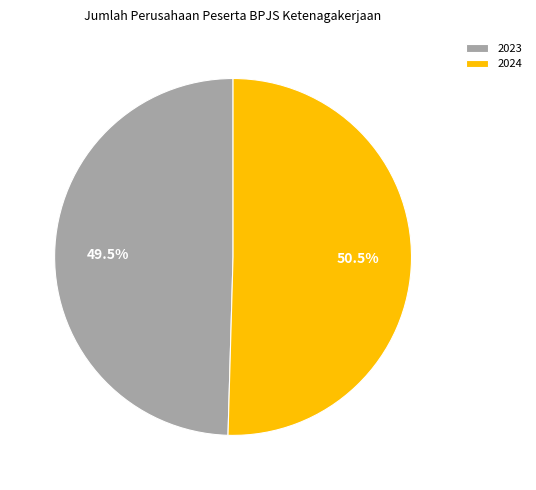

To the nearest percent, what is the difference between the largest and smallest slice percentages?

1%